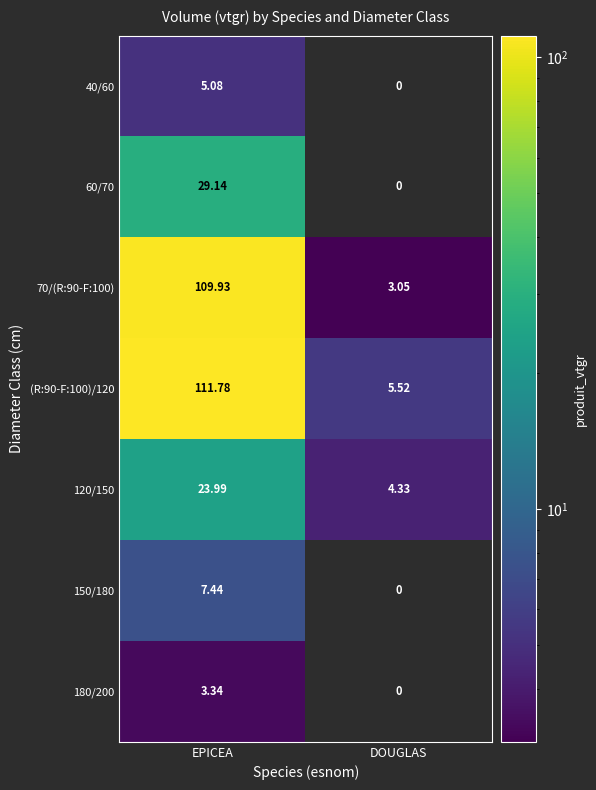

At which category does the chart reach its peak across all series?

EPICEA